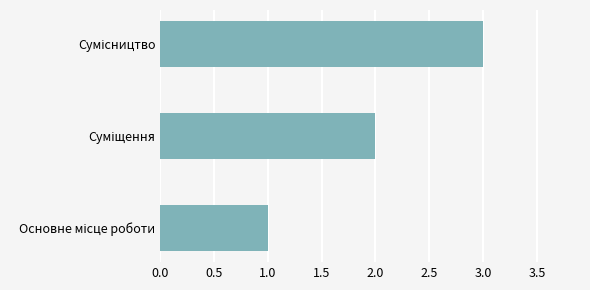

What is the maximum value shown in the chart?

3